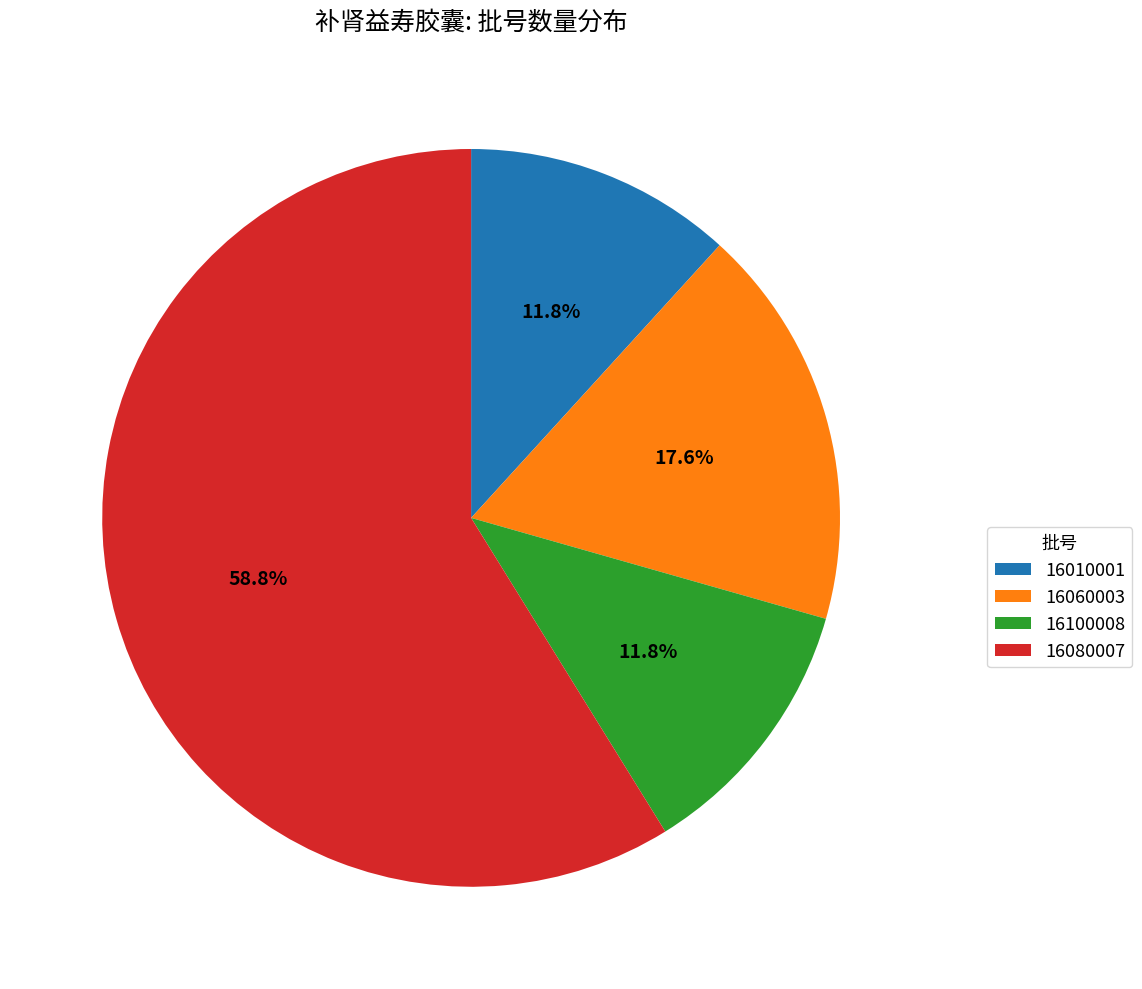

How many segments does this pie chart have?

4